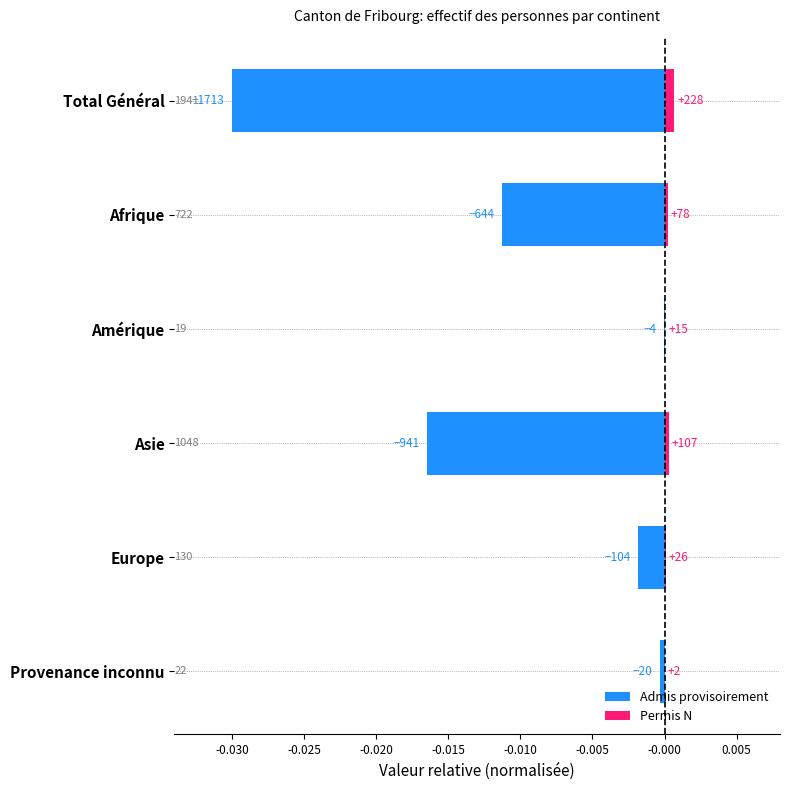

The value of Permis N at Afrique is 0.0. True or false?

True